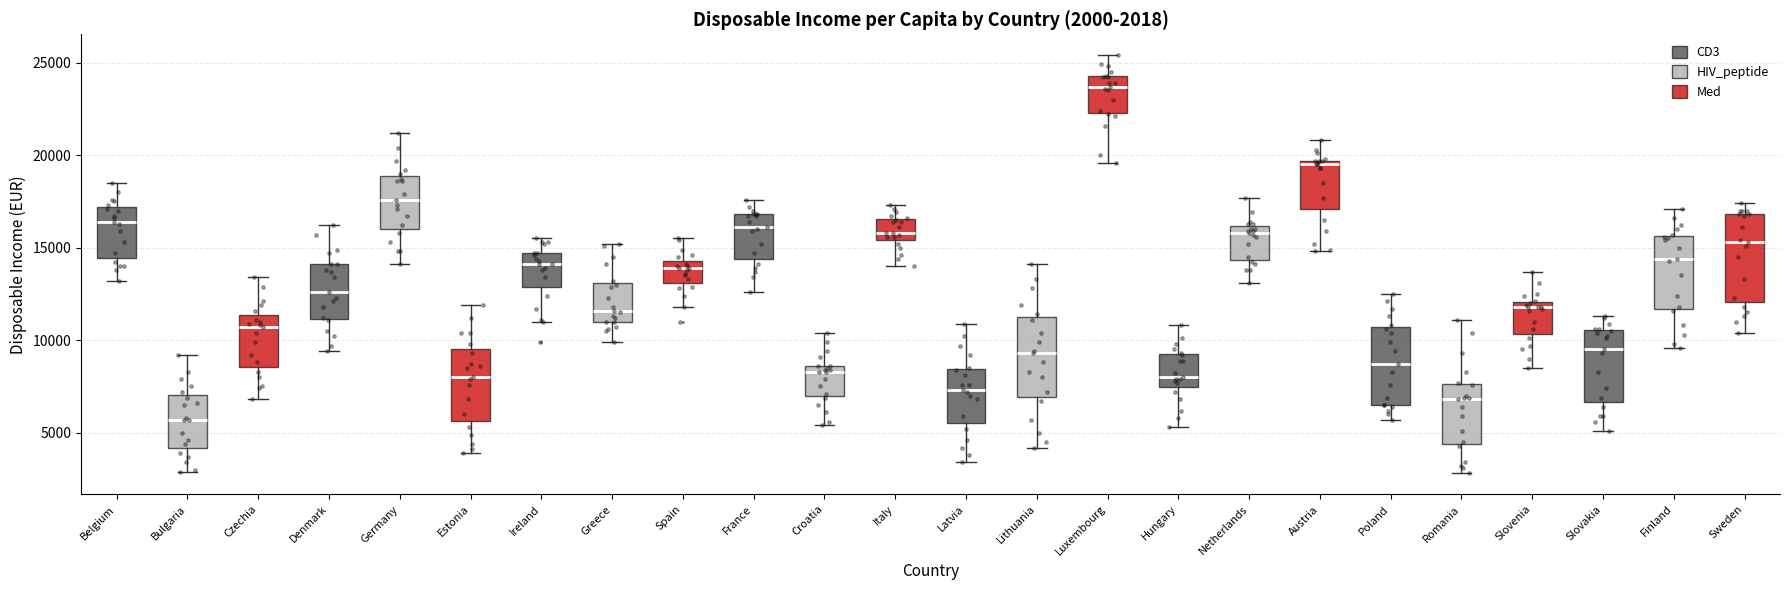

Which box's median line is the lowest?

Bulgaria